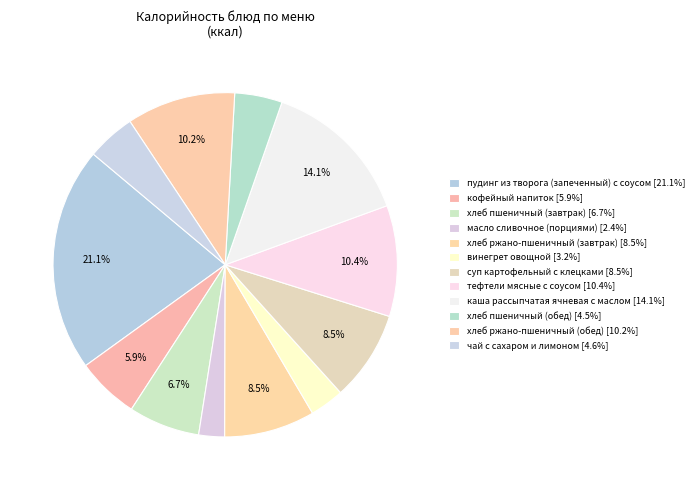

Is it true that кофейный напиток is 6% of the pie?

True